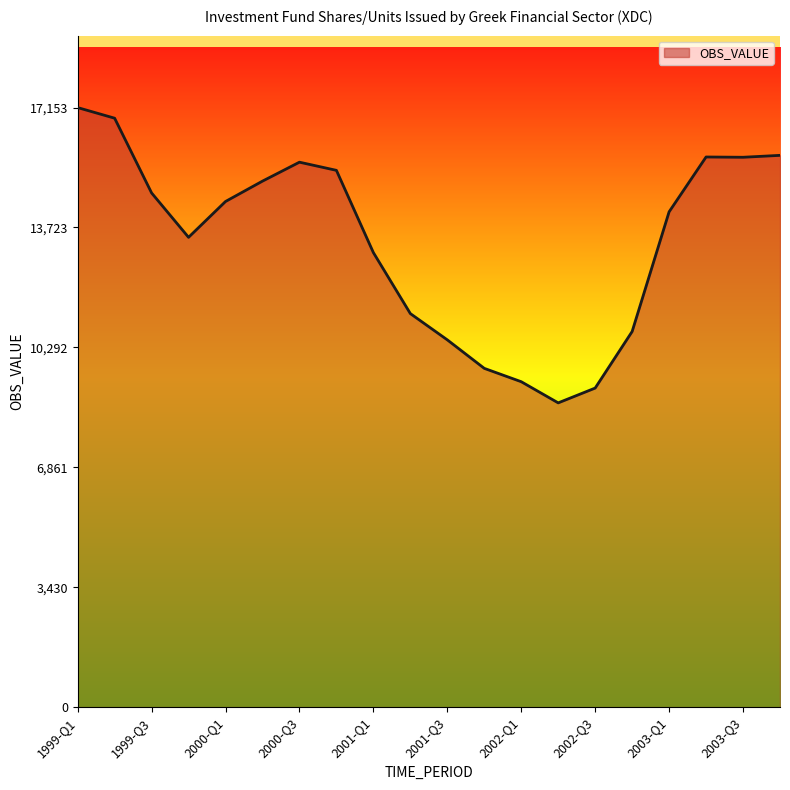

What is the smallest value displayed?

8705.7